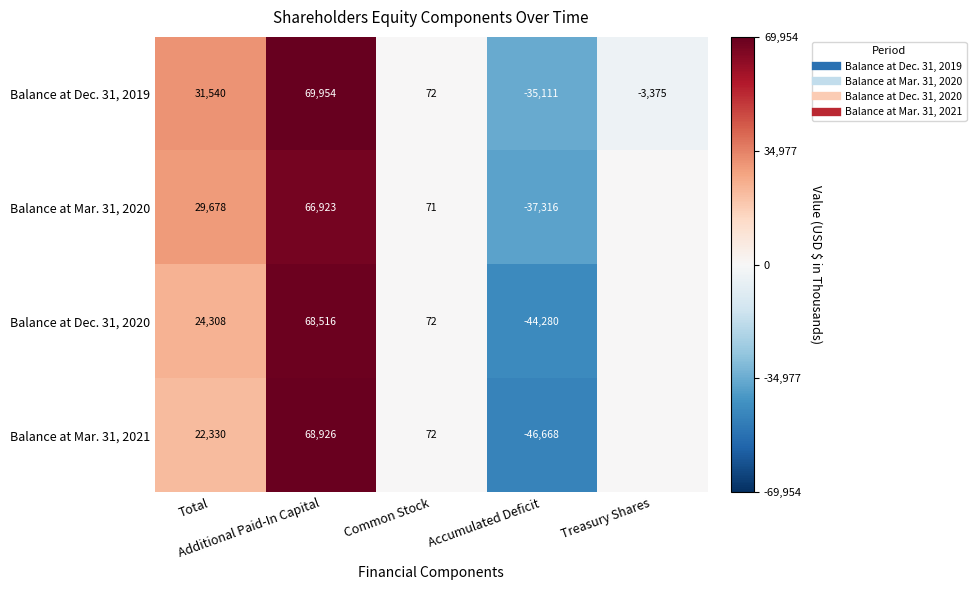

Count the number of categories in the chart.

5